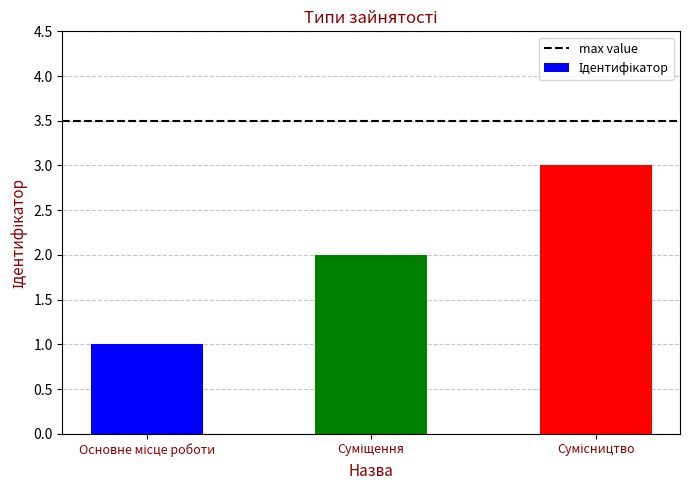

What is the sum of all values?

6